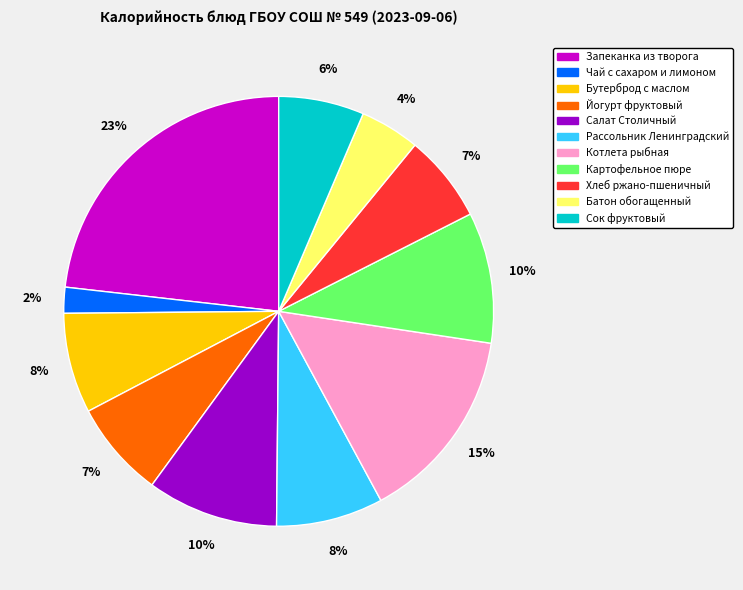

Combined, do Батон обогащенный and Картофельное пюре account for over 50%?

No